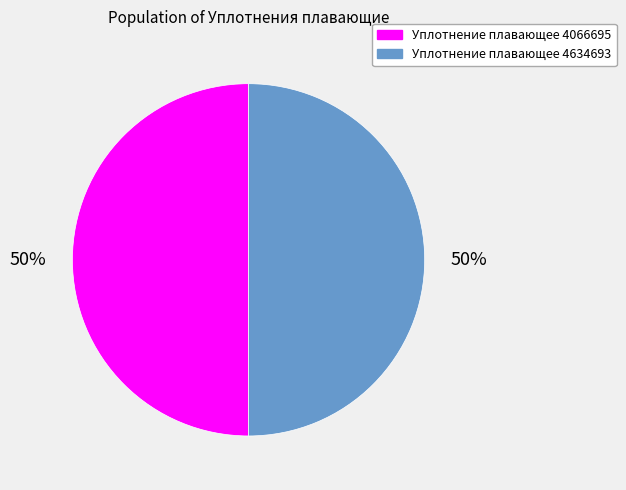

What is the ratio of the value at Уплотнение плавающее 4066695 to the value at Уплотнение плавающее 4634693?

1.0